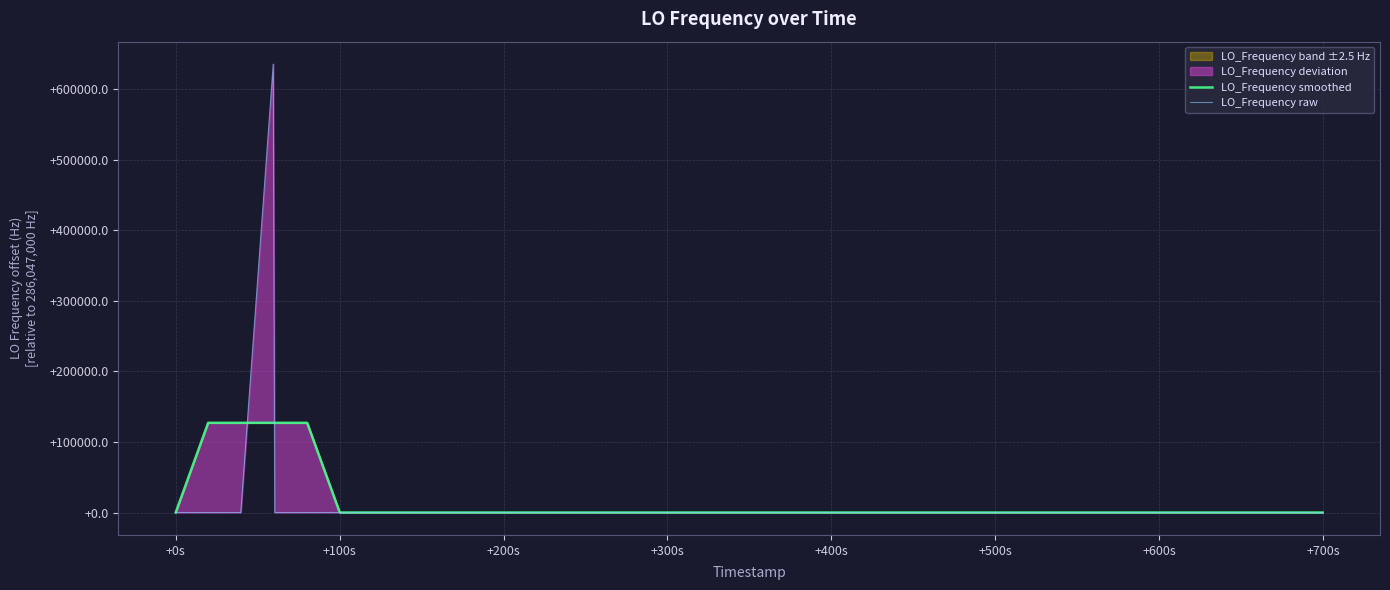

Which series has the largest total across all categories?

LO_Frequency raw